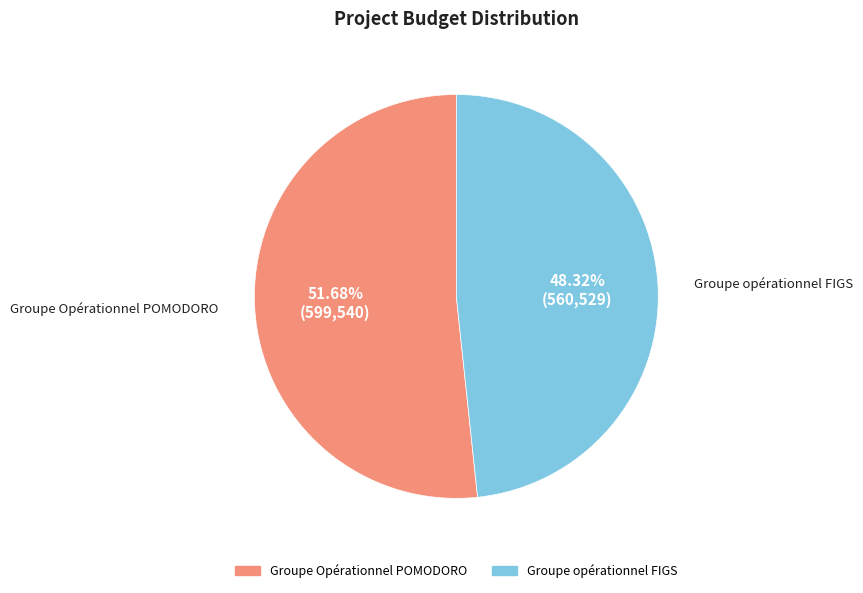

How much of the chart is everything except Groupe opérationnel FIGS?

51.7%